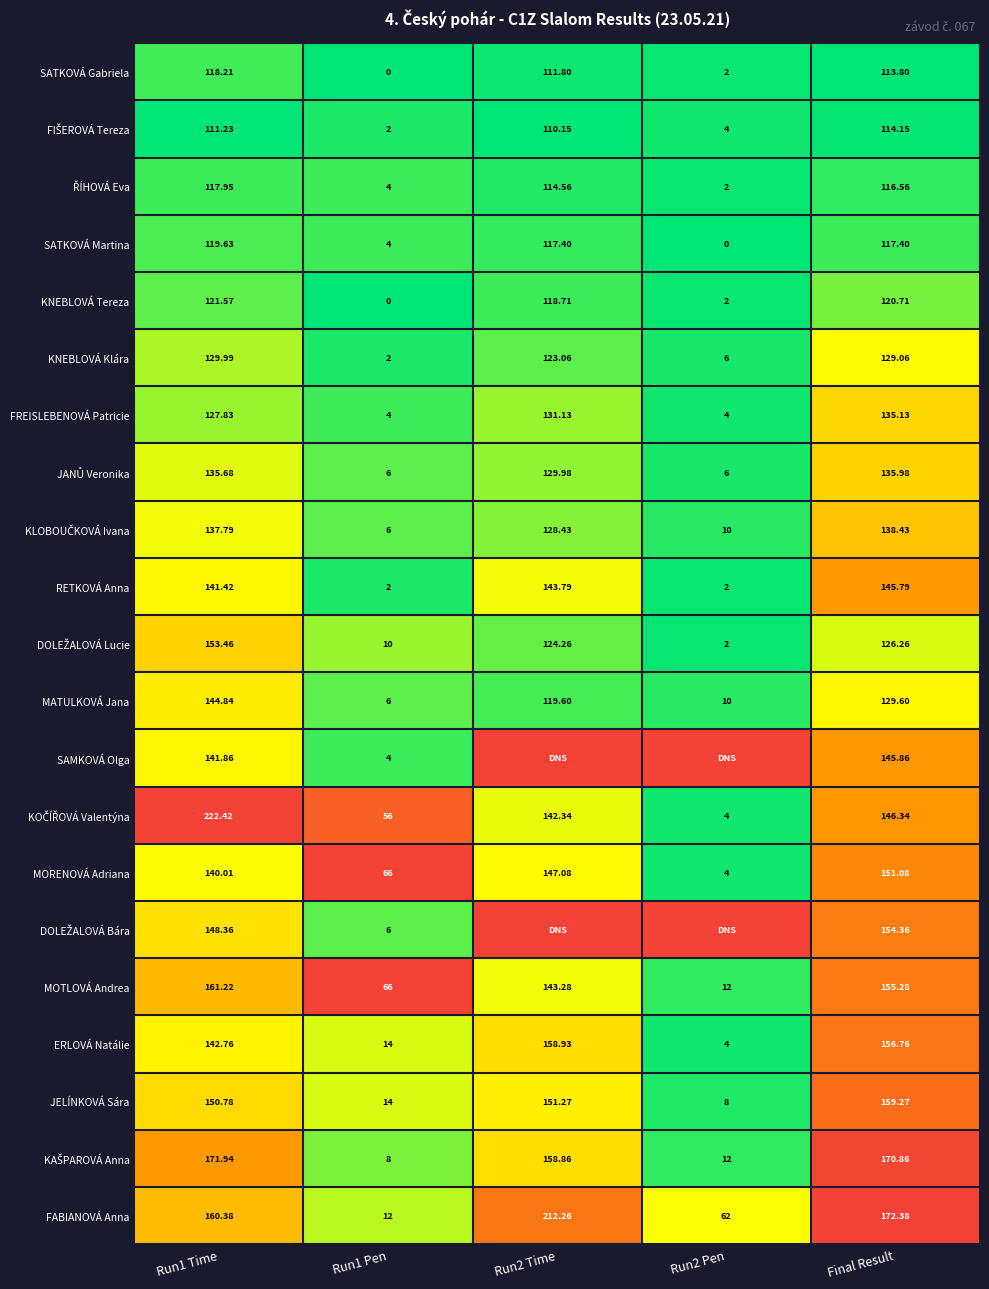

Is the value of MATULKOVÁ Jana at Final Result greater than the value of KNEBLOVÁ Klára at Run2 Pen?

Yes